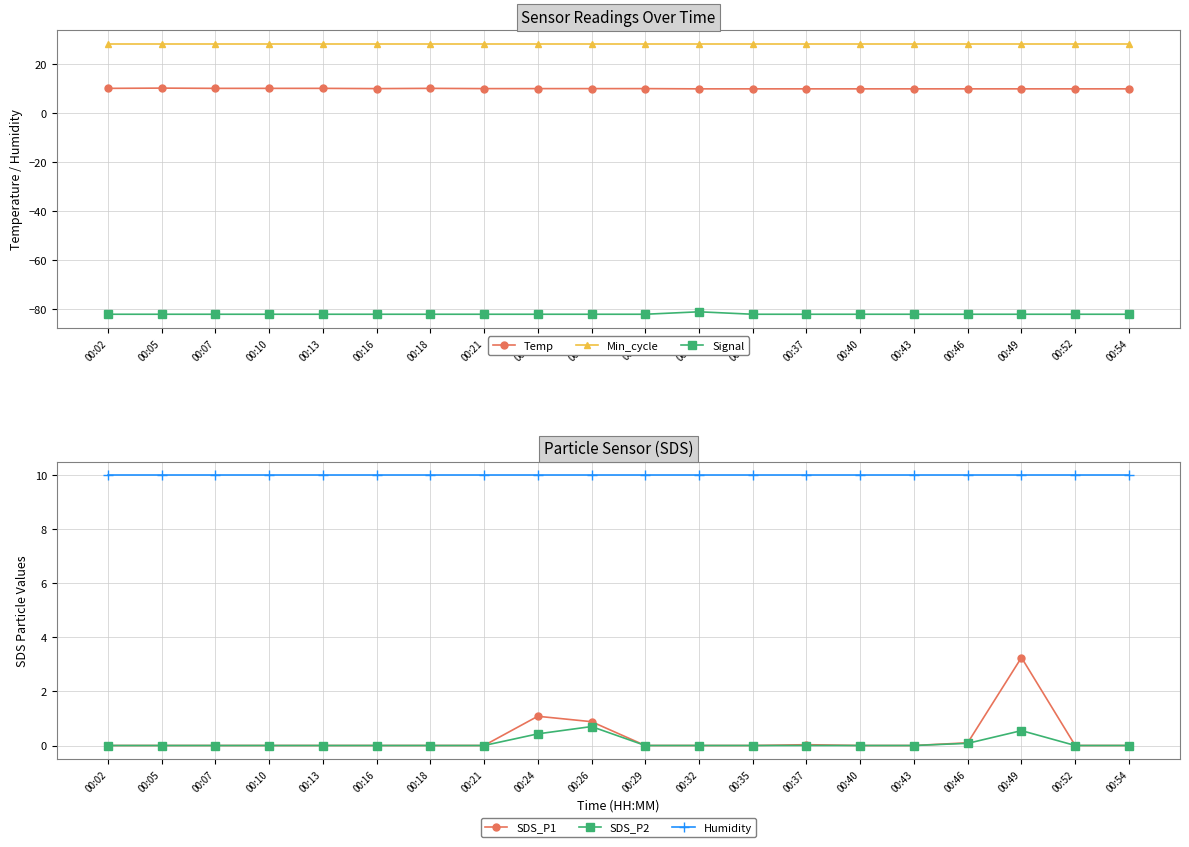

At which label does SDS_P1 reach its minimum?

00:02